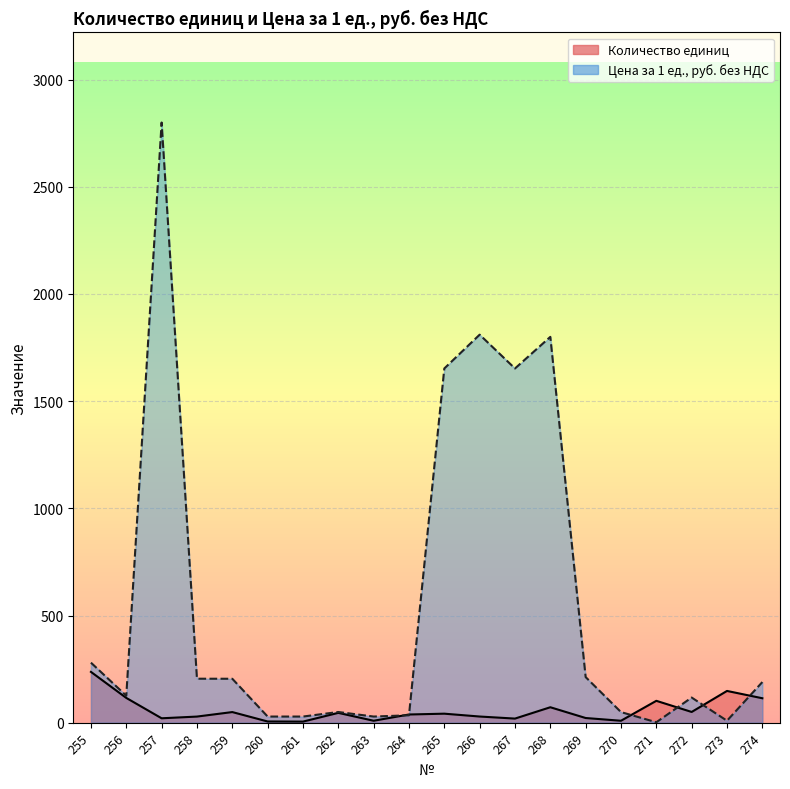

Read the Цена за 1 ед., руб. без НДС value at 261.

28.6